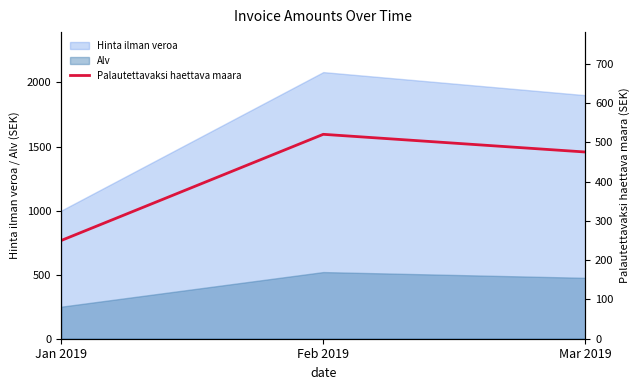

List the labels in order of value, largest first.

Feb 2019, Mar 2019, Jan 2019